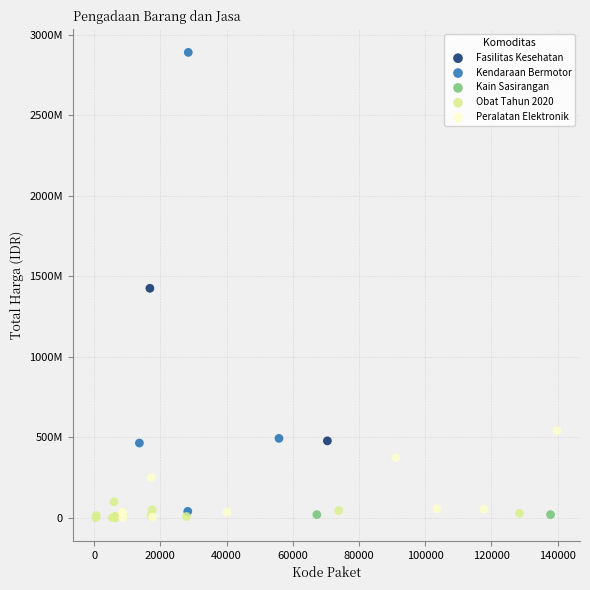

What are all the series names shown in the legend?

Fasilitas Kesehatan, Kendaraan Bermotor, Kain Sasirangan, Obat Tahun 2020, Peralatan Elektronik